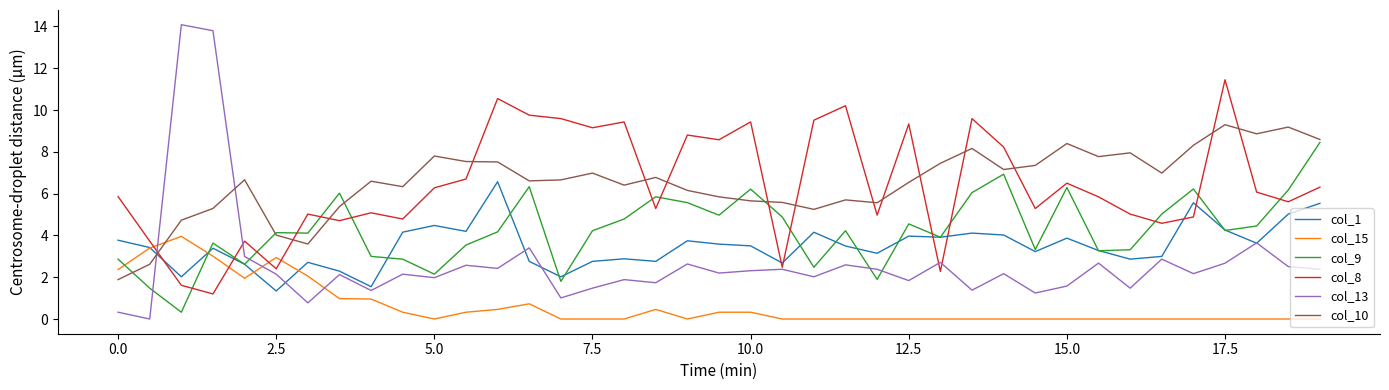

Count the number of categories in the chart.

39